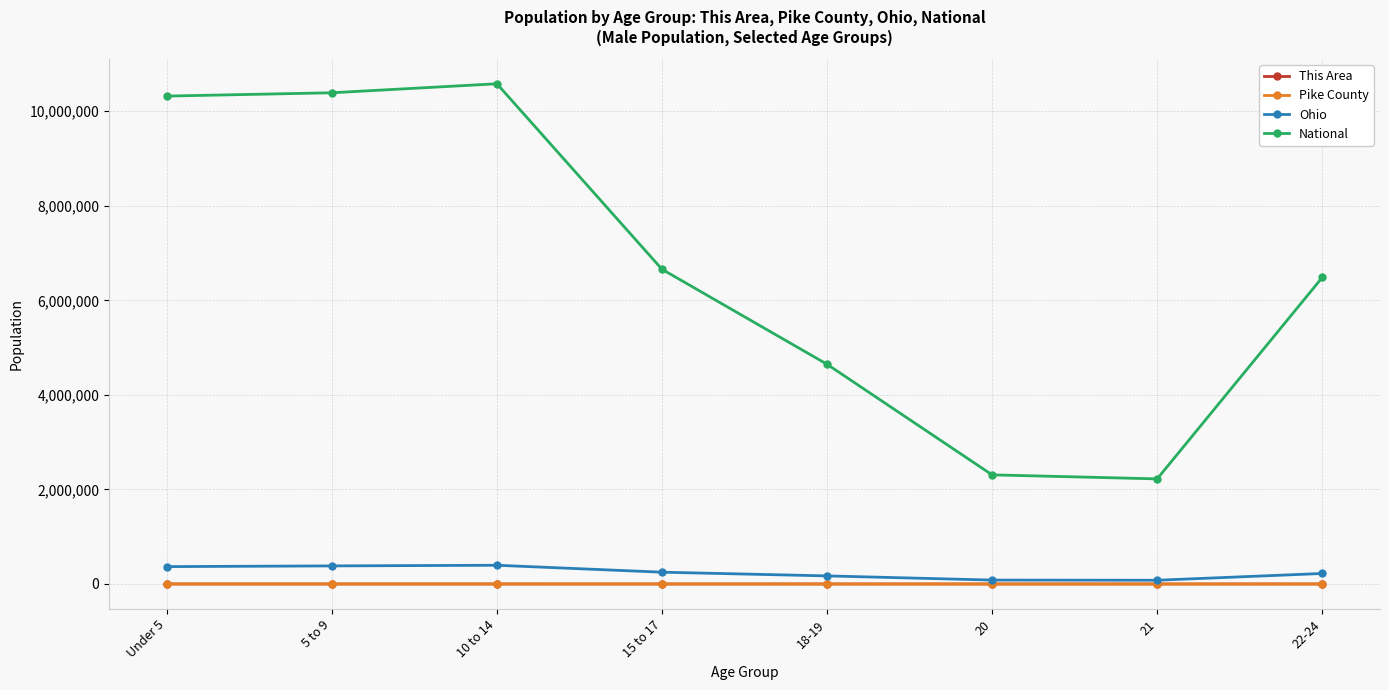

Is this an area chart (filled region under the line)?

No